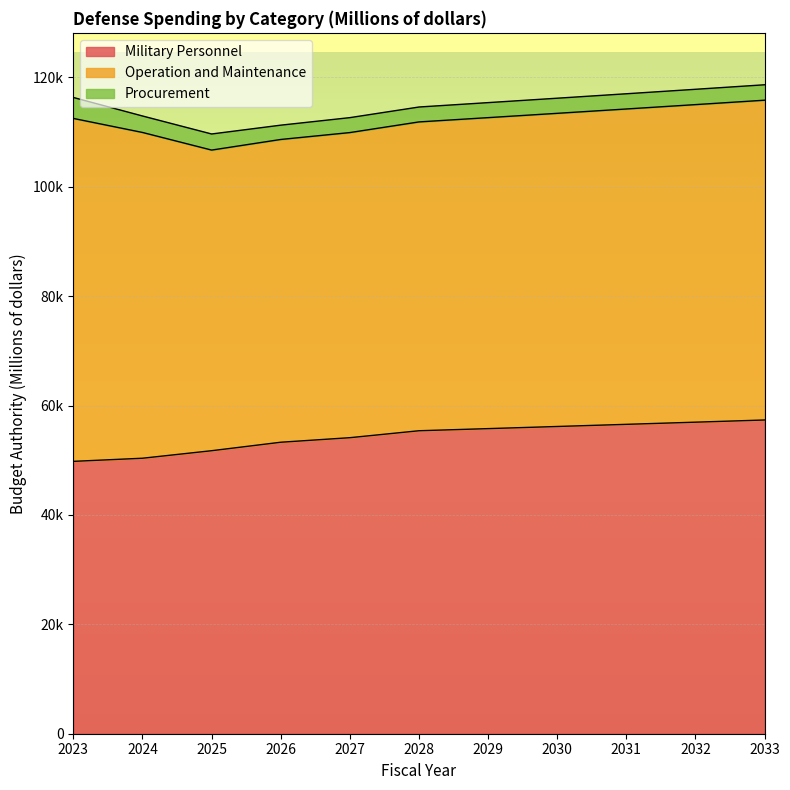

In Operation and Maintenance, how many points are lower than both neighbors (excluding endpoints)?

1